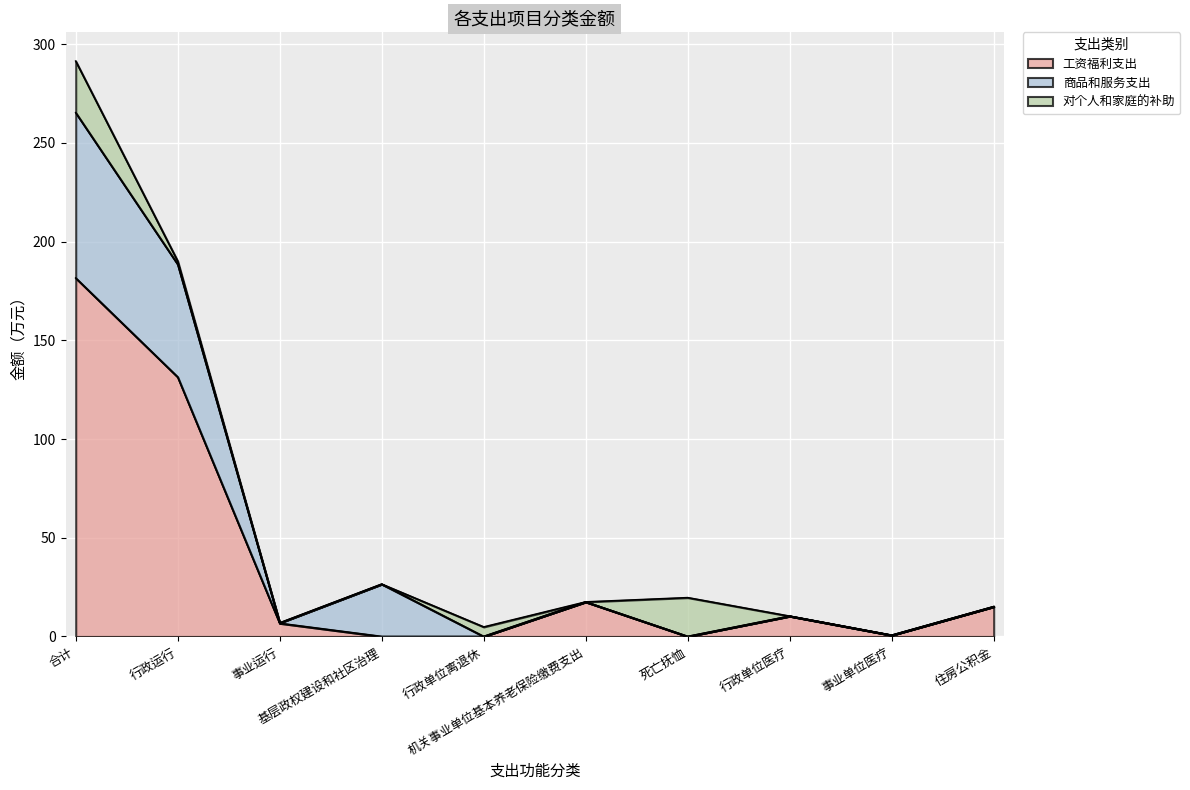

Read the 商品和服务支出 value at 行政运行.

57.1